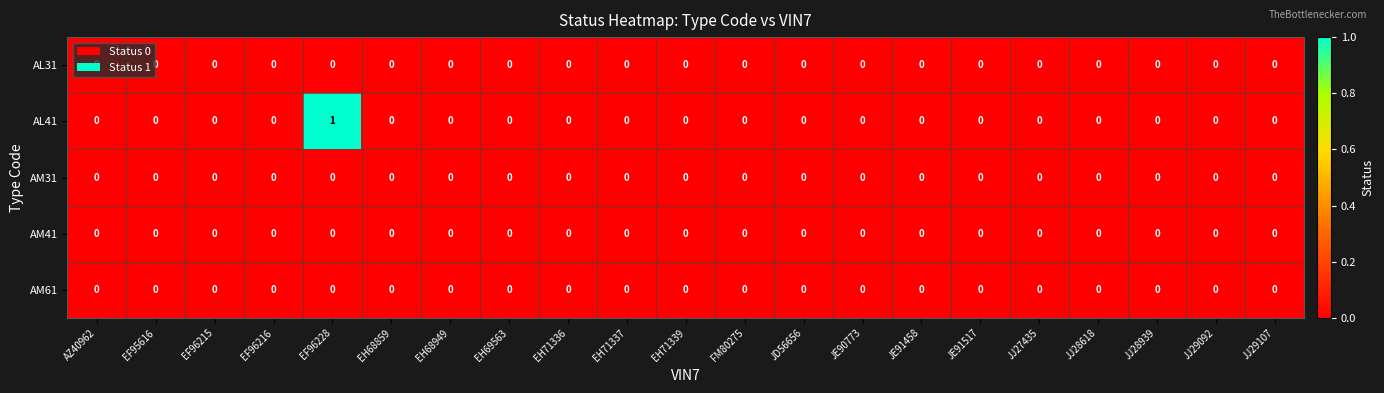

Which series has the largest total across all categories?

AL41